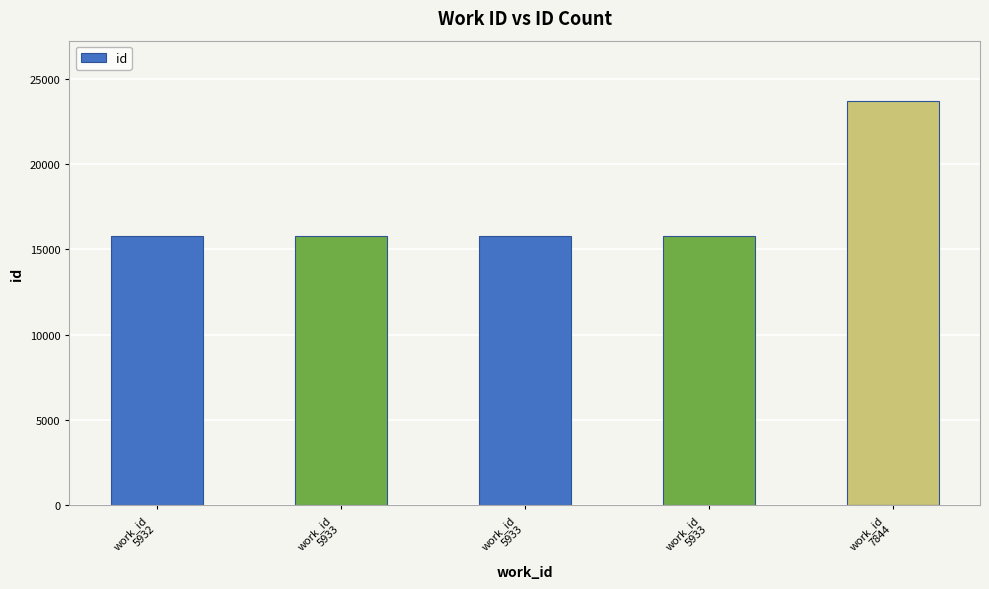

At which label does the data first exceed 15766?

work_id
5933